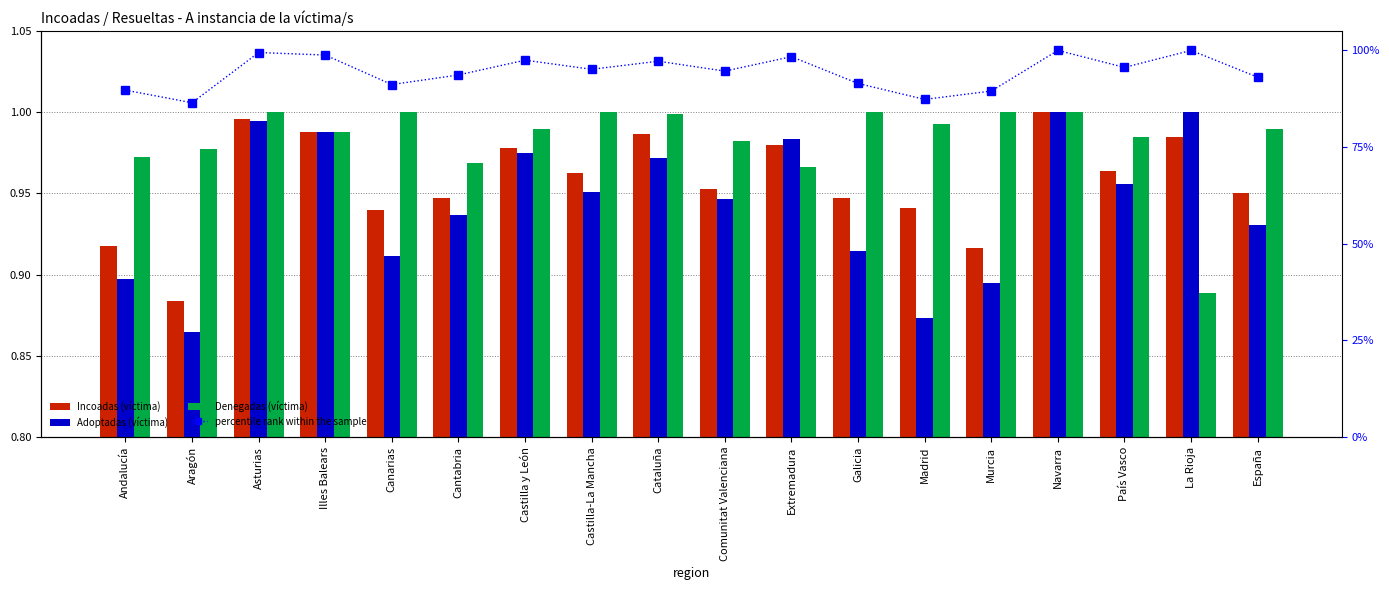

What value does the Adoptadas (víctima) series have at Canarias?

0.9